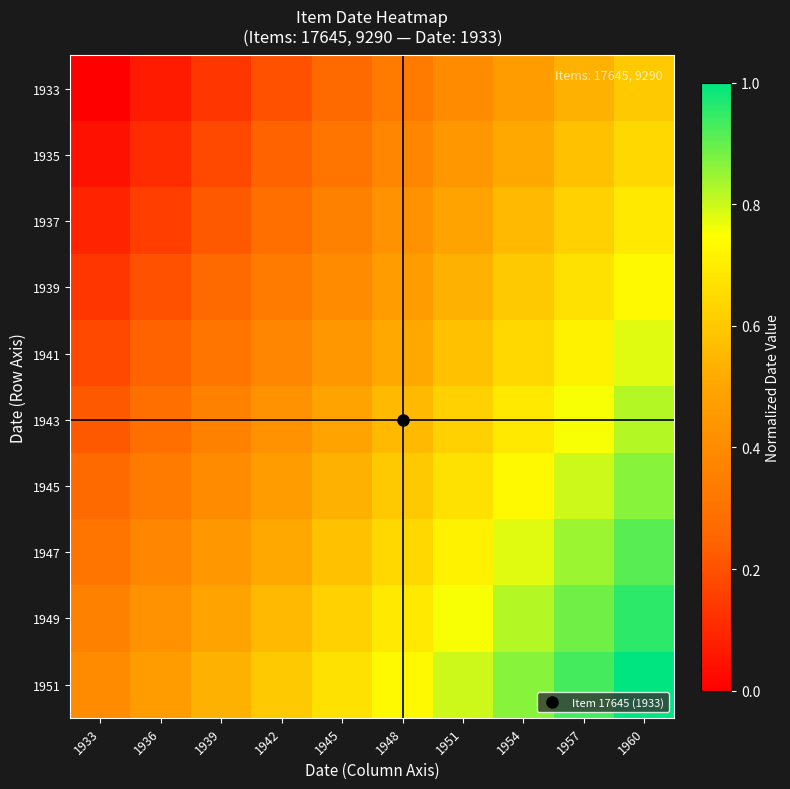

Reading left to right, transcribe all the data shown in this chart.

1933: 1933=0.0	1936=0.1	1939=0.1	1942=0.2	1945=0.3	1948=0.3	1951=0.4	1954=0.5	1957=0.5	1960=0.6
1935: 1933=0.0	1936=0.1	1939=0.2	1942=0.2	1945=0.3	1948=0.4	1951=0.4	1954=0.5	1957=0.6	1960=0.6
1937: 1933=0.1	1936=0.2	1939=0.2	1942=0.3	1945=0.4	1948=0.4	1951=0.5	1954=0.6	1957=0.6	1960=0.7
1939: 1933=0.1	1936=0.2	1939=0.3	1942=0.3	1945=0.4	1948=0.5	1951=0.5	1954=0.6	1957=0.7	1960=0.7
1941: 1933=0.2	1936=0.2	1939=0.3	1942=0.4	1945=0.4	1948=0.5	1951=0.6	1954=0.6	1957=0.7	1960=0.8
1943: 1933=0.2	1936=0.3	1939=0.4	1942=0.4	1945=0.5	1948=0.6	1951=0.6	1954=0.7	1957=0.8	1960=0.8
1945: 1933=0.3	1936=0.3	1939=0.4	1942=0.5	1945=0.5	1948=0.6	1951=0.7	1954=0.7	1957=0.8	1960=0.9
1947: 1933=0.3	1936=0.4	1939=0.4	1942=0.5	1945=0.6	1948=0.6	1951=0.7	1954=0.8	1957=0.8	1960=0.9
1949: 1933=0.4	1936=0.4	1939=0.5	1942=0.6	1945=0.6	1948=0.7	1951=0.8	1954=0.8	1957=0.9	1960=1.0
1951: 1933=0.4	1936=0.5	1939=0.5	1942=0.6	1945=0.7	1948=0.7	1951=0.8	1954=0.9	1957=0.9	1960=1.0